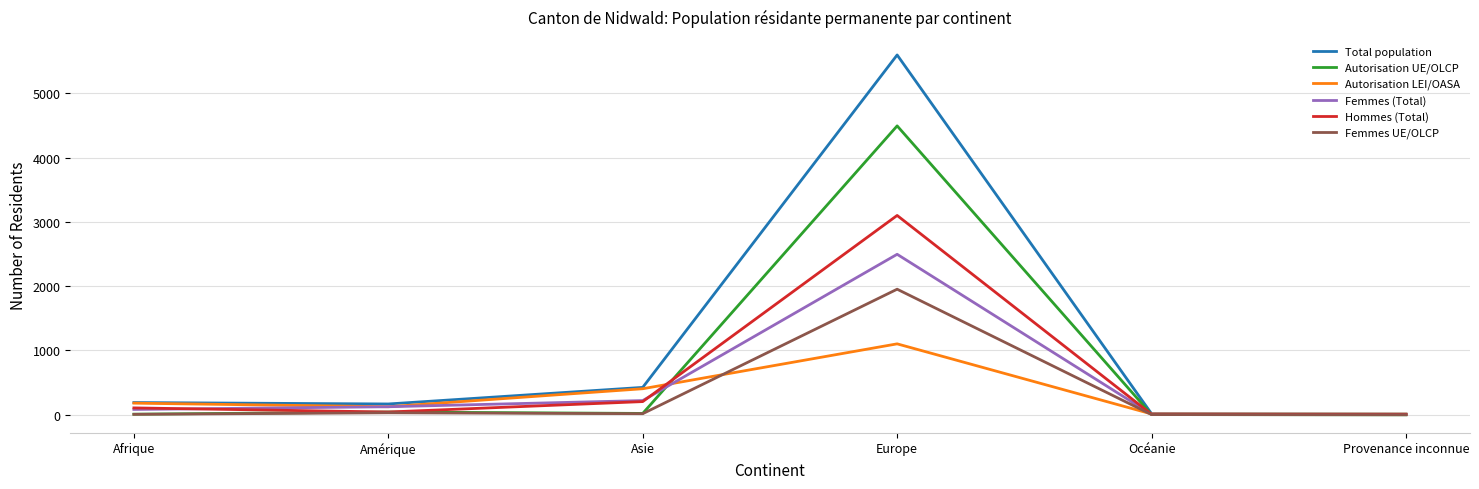

Does the chart have visible grid lines?

Yes